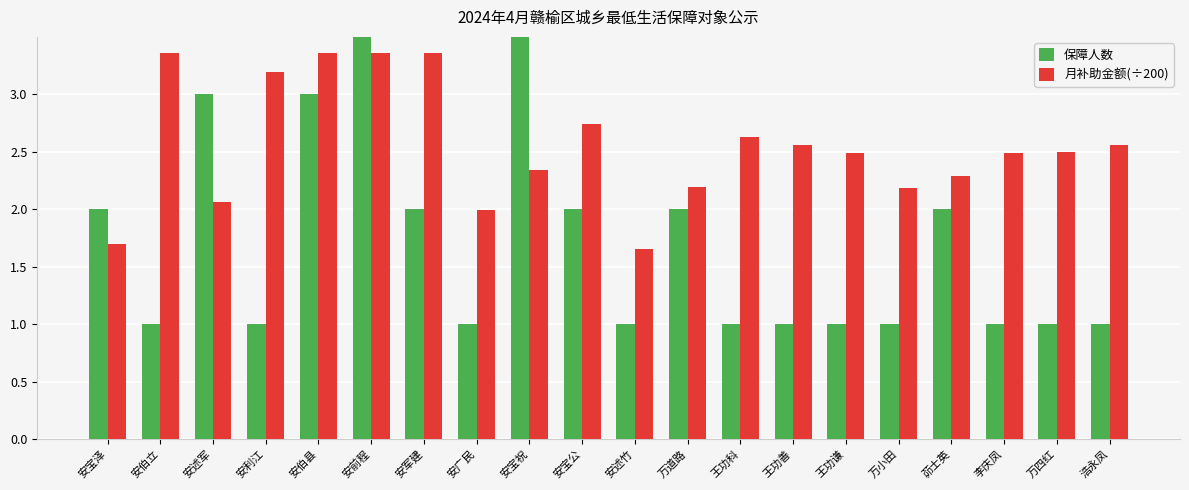

Between 万四红 and 浩永凤, which series saw the biggest shift?

月补助金额(÷200)